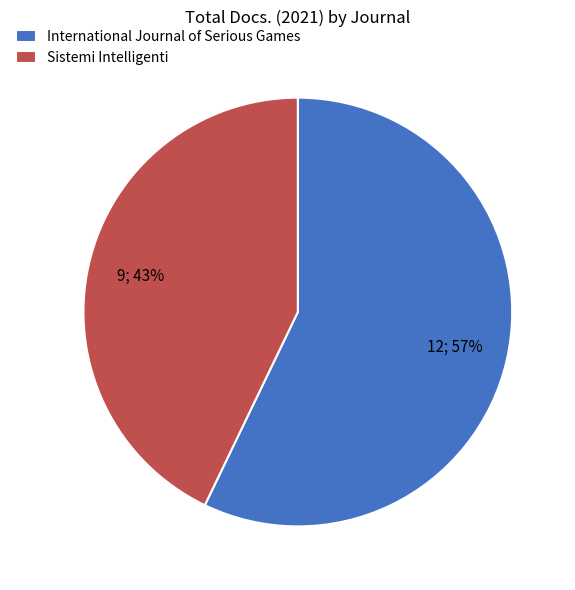

To the nearest percent, what is the average slice percentage?

50%